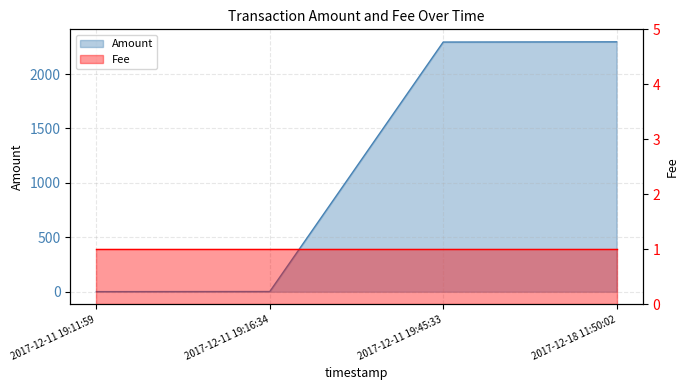

How many values exceed 2294?

1